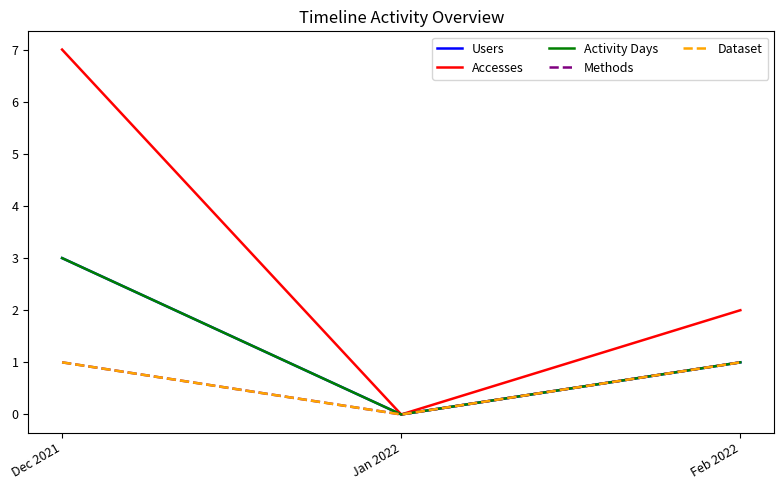

Rank the series at Feb 2022 from highest to lowest value.

Accesses, Users, Activity Days, Methods, Dataset